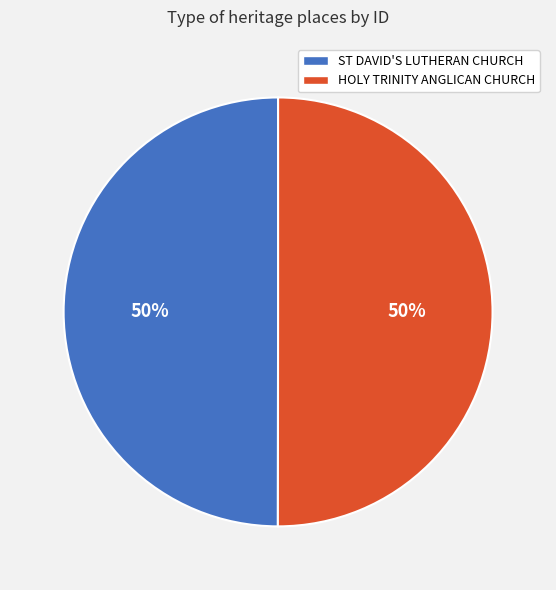

Approximately how many times larger is the value at ST DAVID'S LUTHERAN CHURCH compared to HOLY TRINITY ANGLICAN CHURCH?

1.0